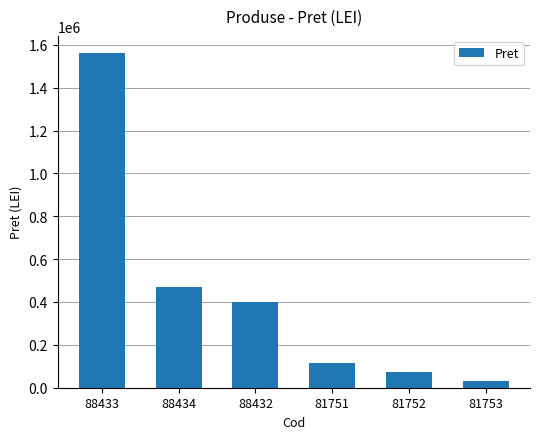

Reading left to right, list all the values displayed in this chart.

88433=1563422	88434=469759	88432=401893	81751=117624	81752=74931	81753=32470